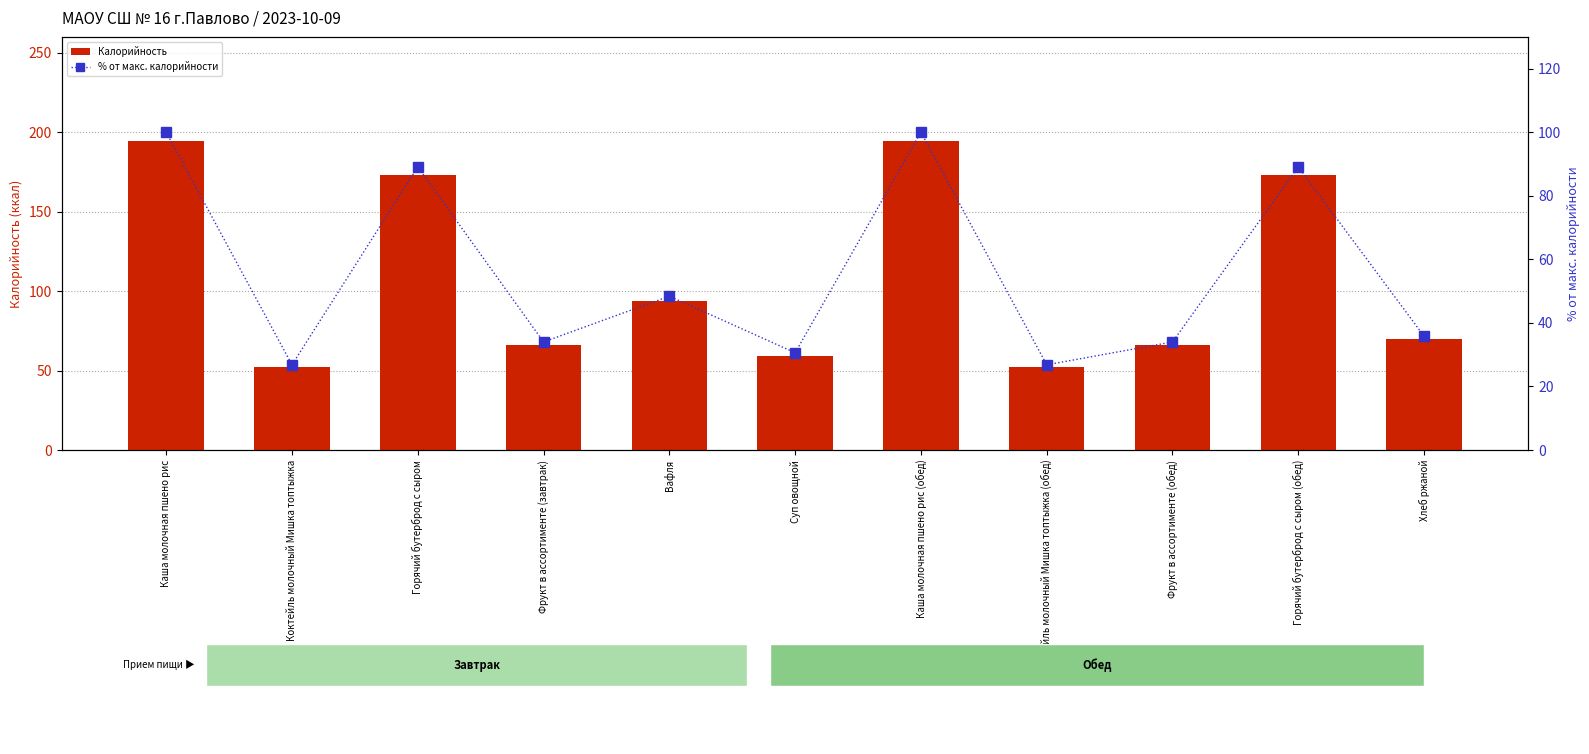

Which has a higher value, Коктейль молочный Мишка топтыжка (обед) or Горячий бутерброд с сыром?

Горячий бутерброд с сыром